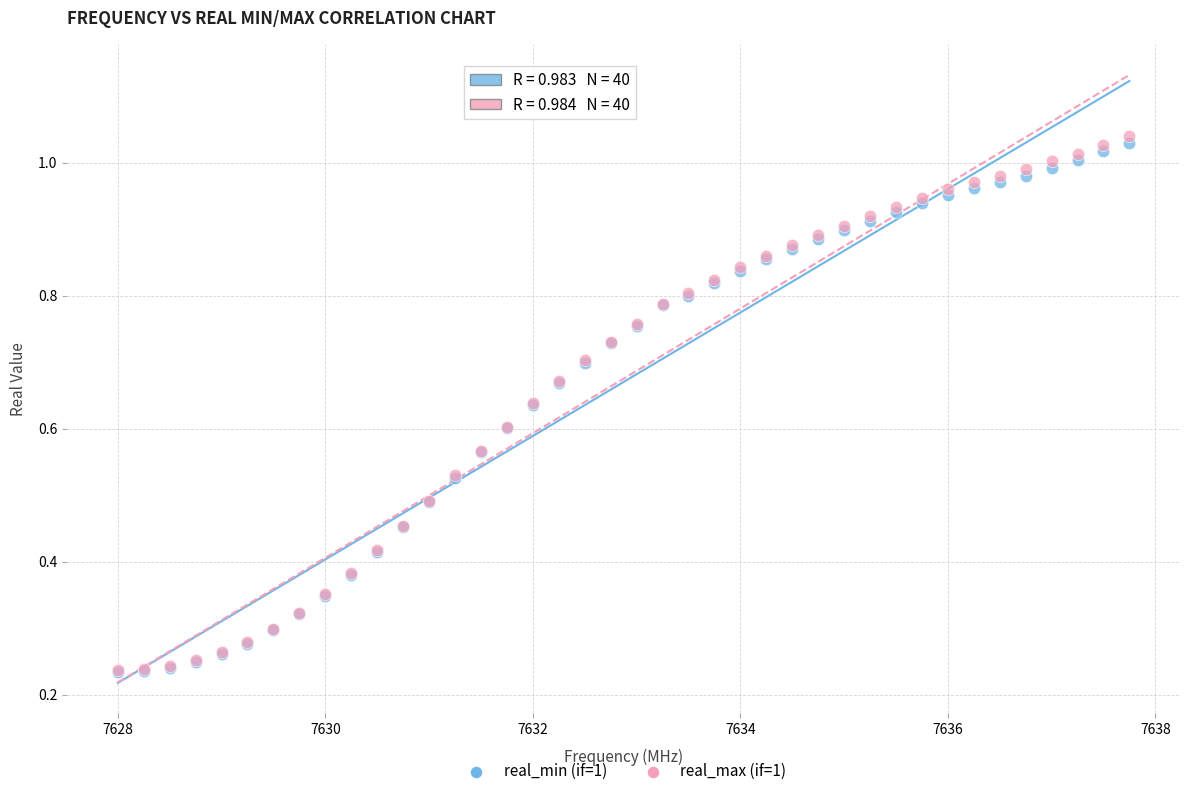

Which series reaches the maximum Y coordinate?

real_max (if=1)